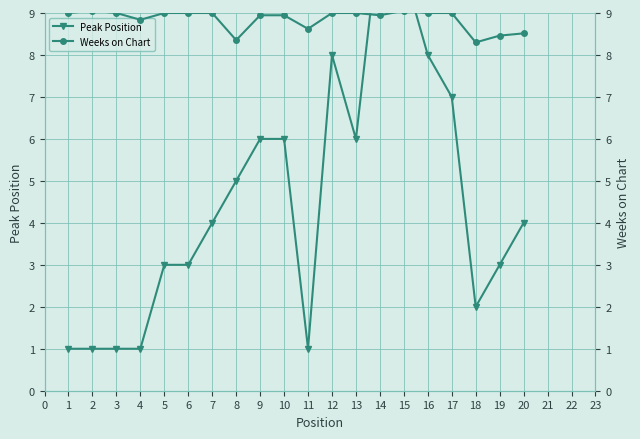

What is the difference between the highest and lowest values at 10?

2.9